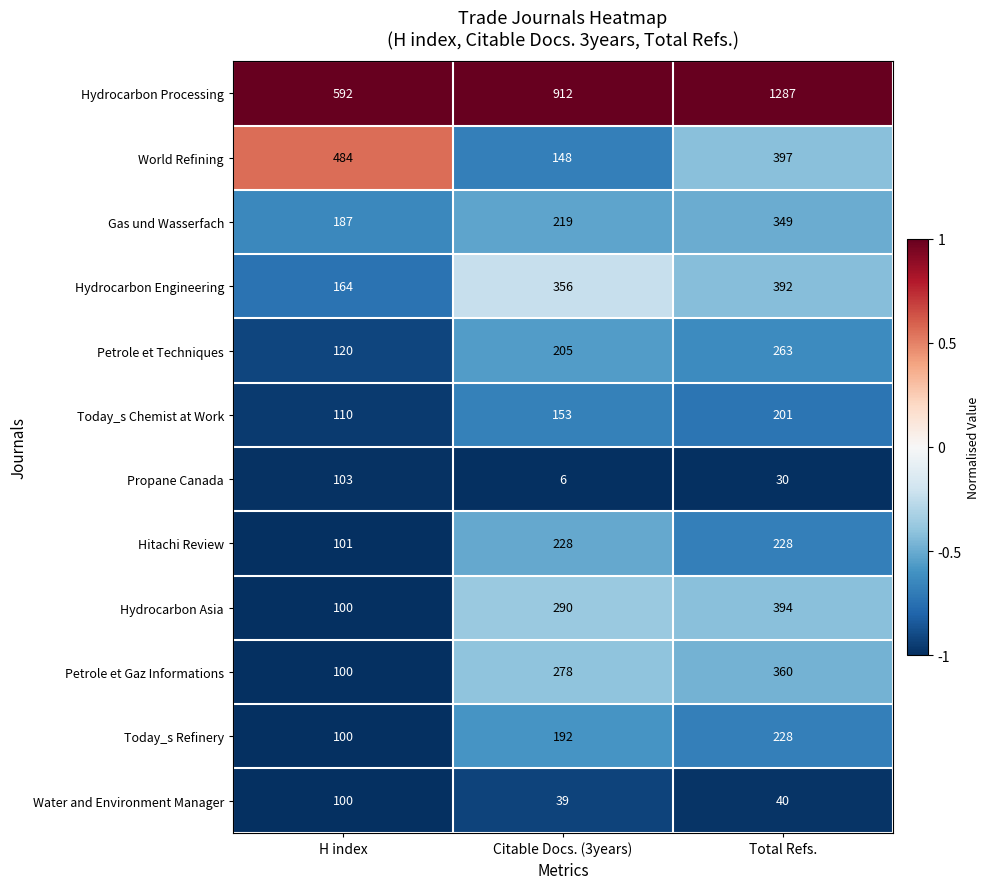

What is the total value across all series at Total Refs.?

4169